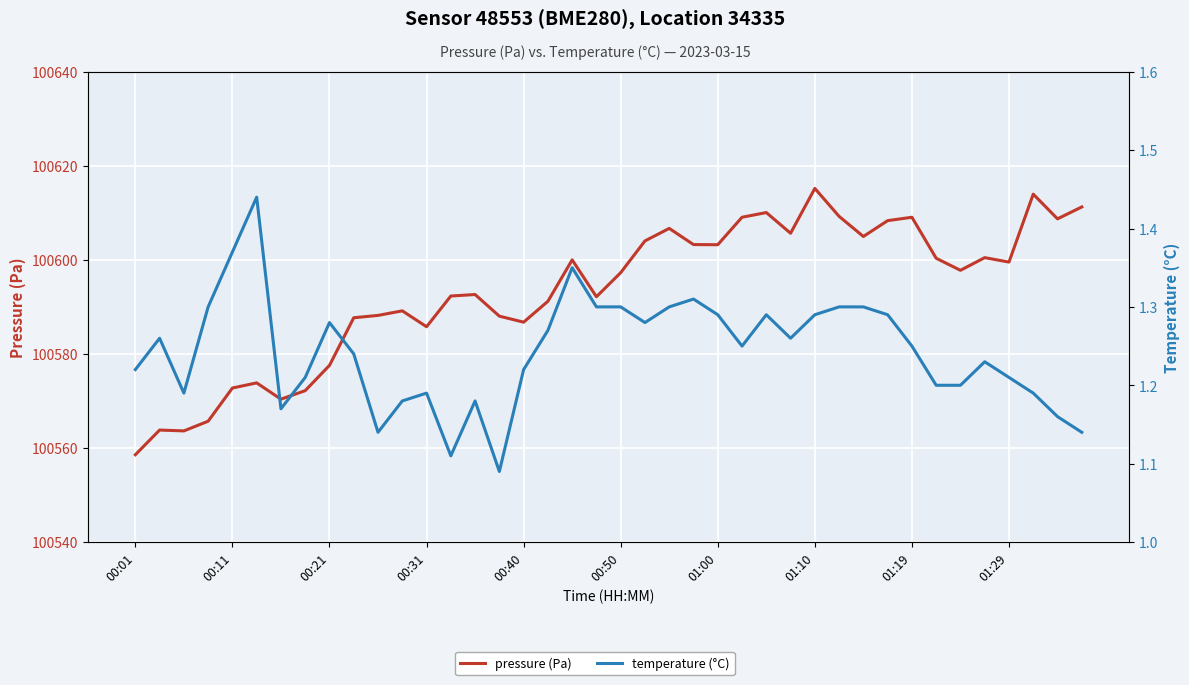

What is the average value of the pressure (Pa) series?

100593.3